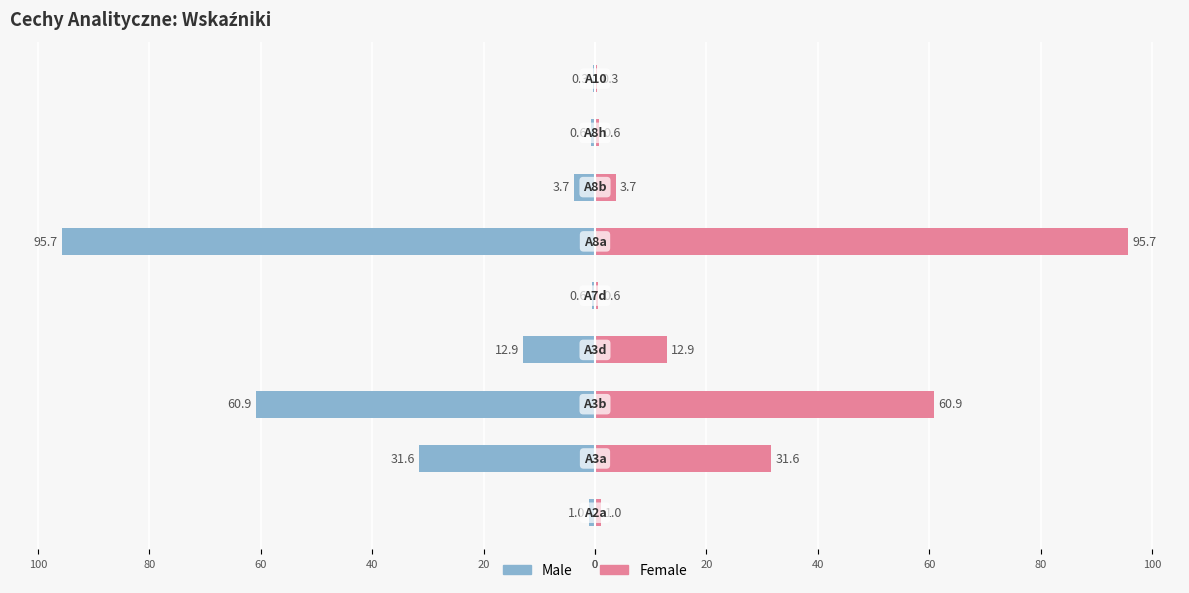

Reading right to left, transcribe all the data shown in this chart.

Male: -0.3	-0.6	-3.7	-95.7	-0.6	-12.9	-60.9	-31.6	-1.0
Female: 0.3	0.6	3.7	95.7	0.6	12.9	60.9	31.6	1.0